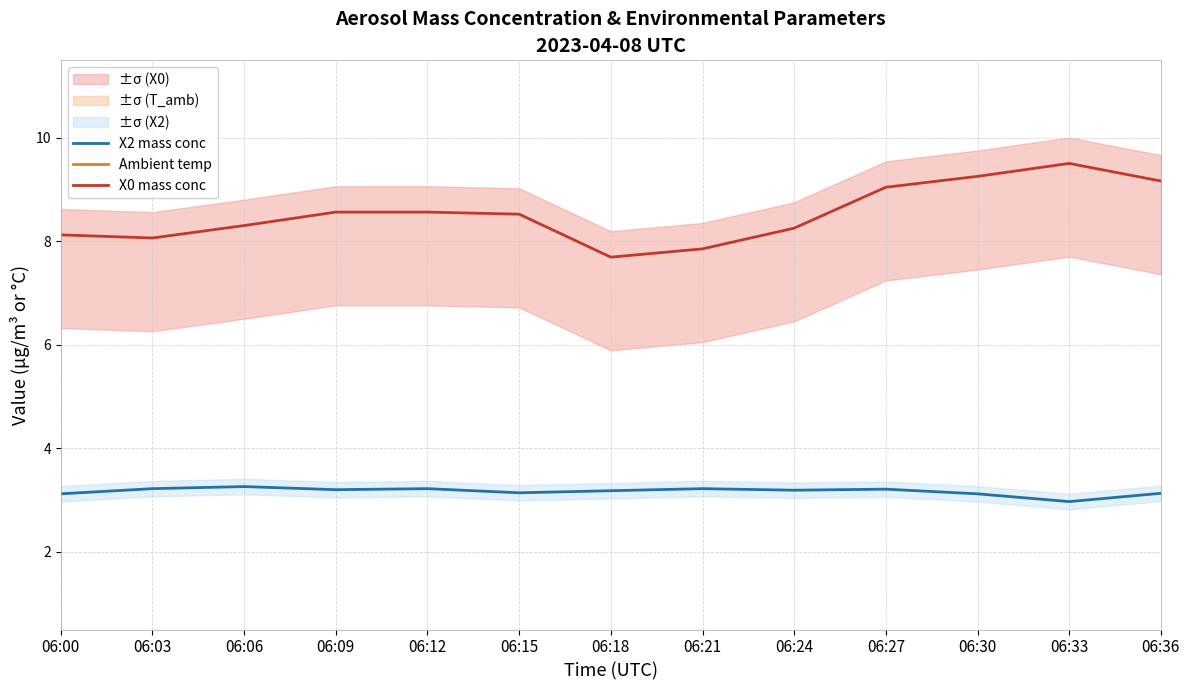

The X2 mass conc series shows 1.5 at 06:21. True or false?

False